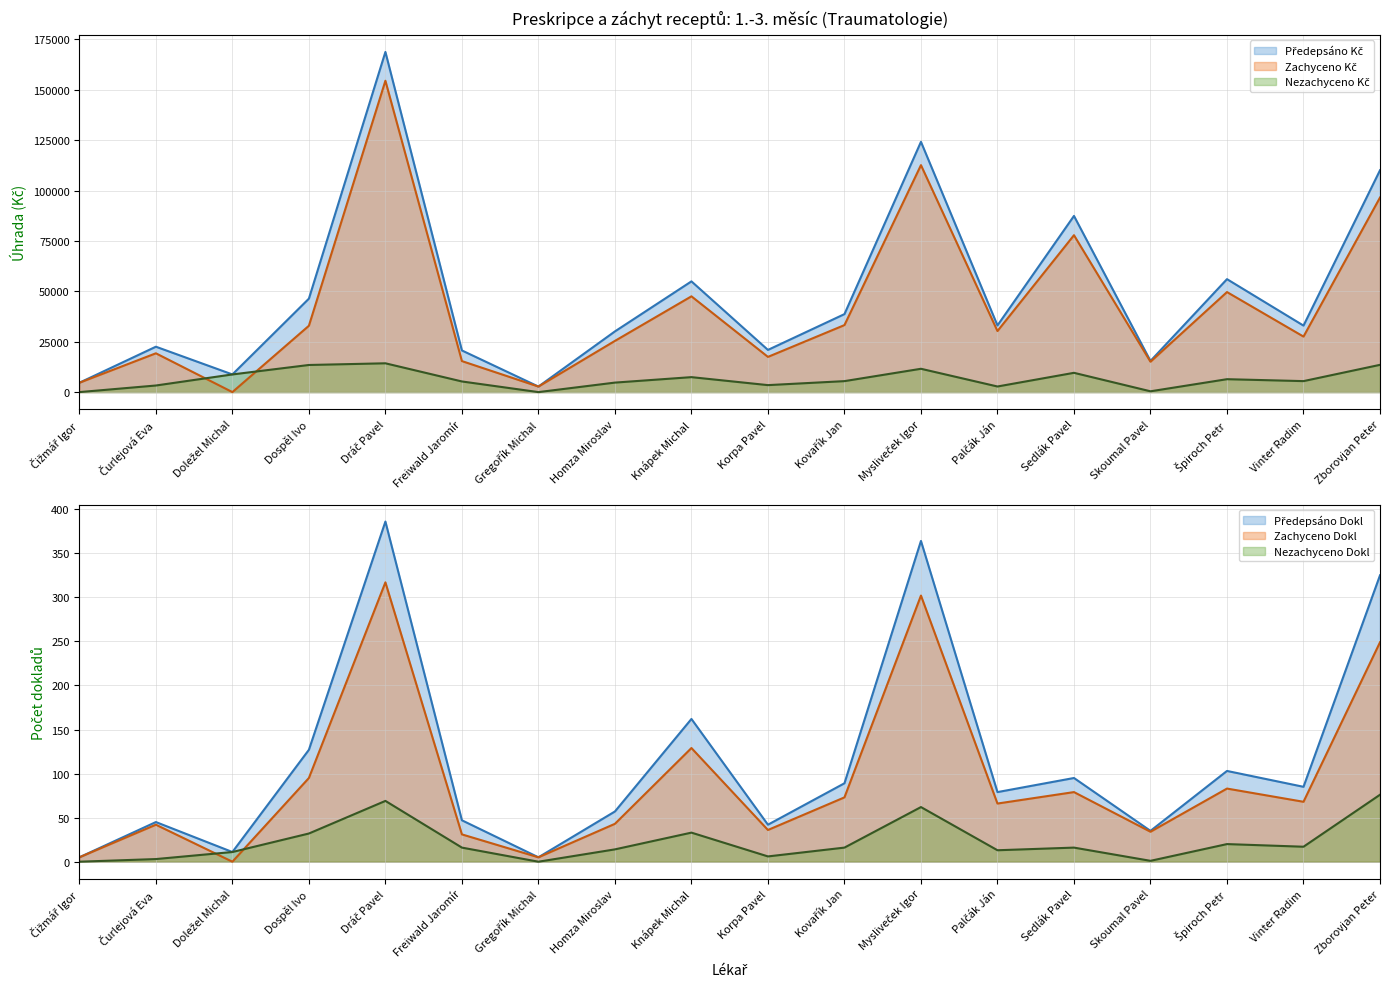

What position from the left is Špiroch Petr?

16